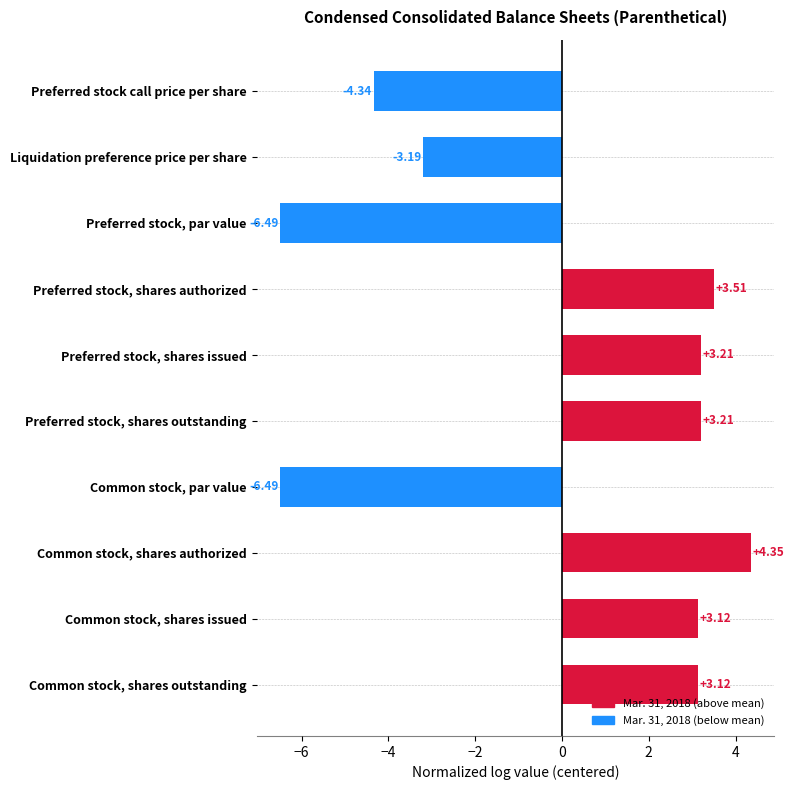

At which category does the chart reach its peak across all series?

Common stock, shares authorized